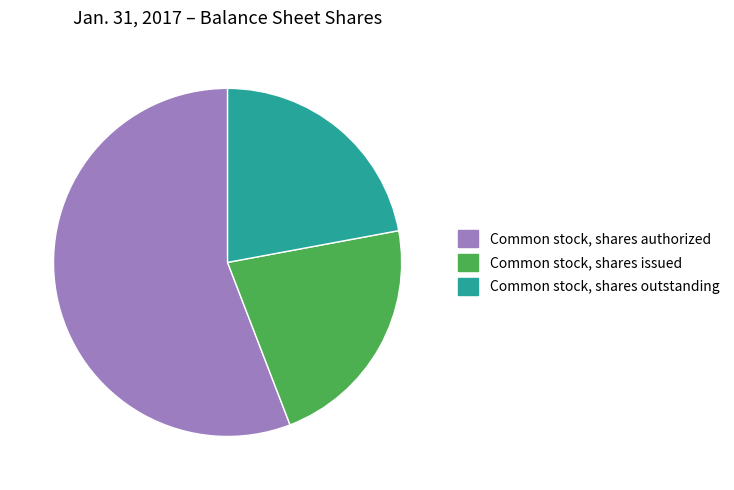

Is there a majority slice in this chart?

Yes